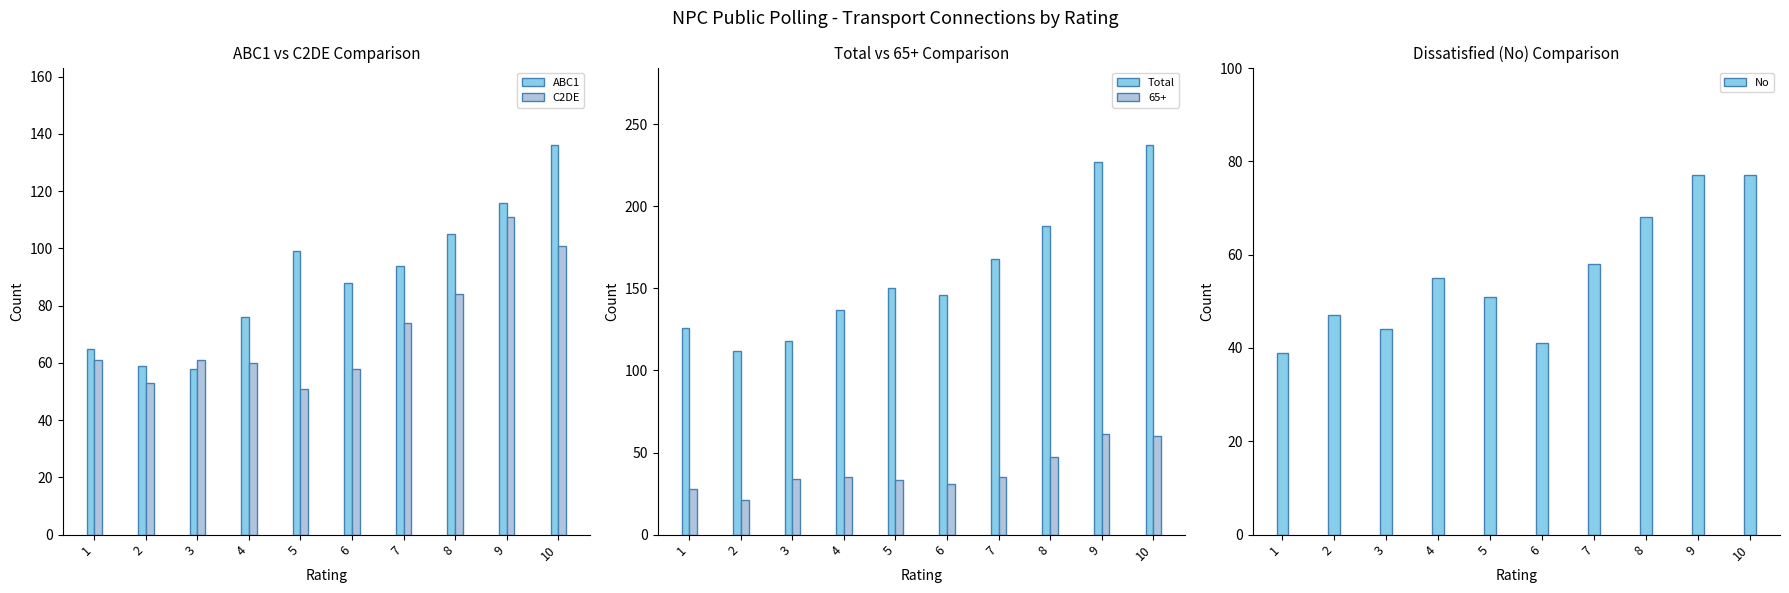

What is the difference between the maximum and minimum values in the C2DE series?

60